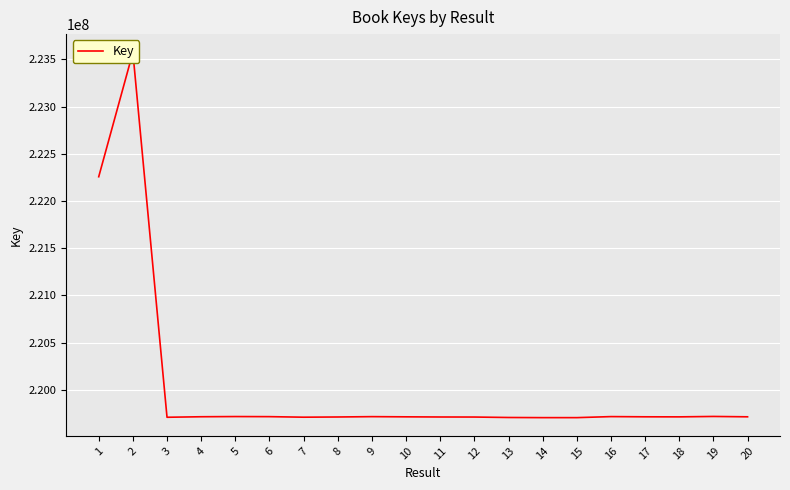

What is the change in value from 19 to 20?

-3849